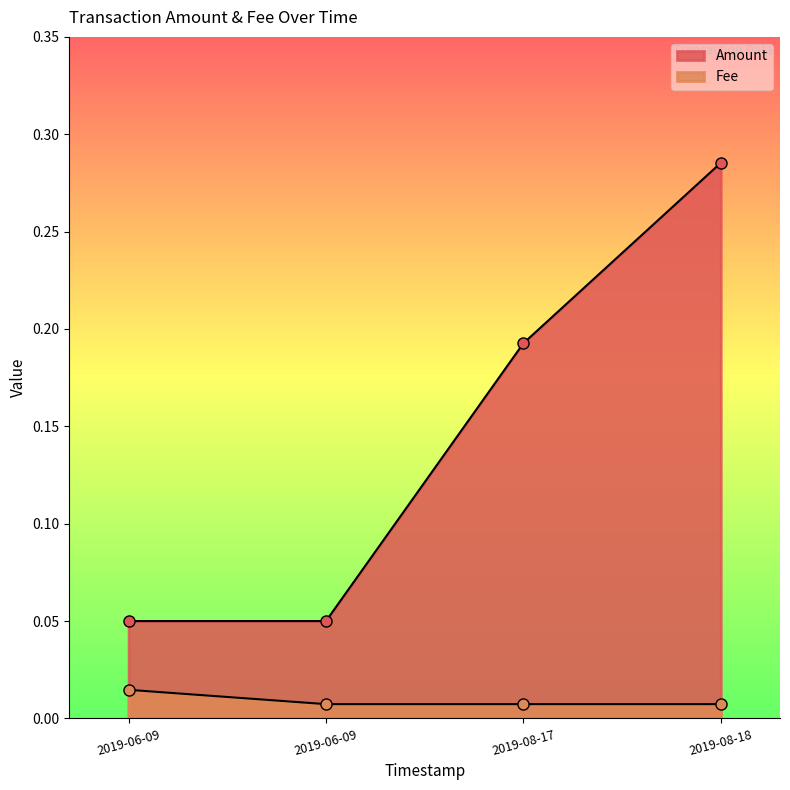

What are all the series names shown in the legend?

Amount, Fee